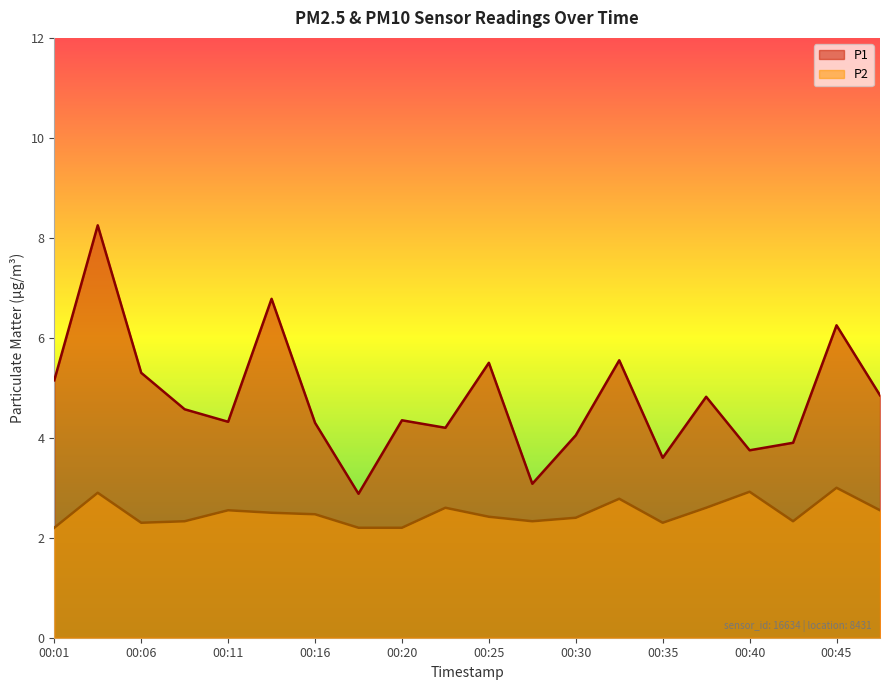

What is the sum of the P2 values at 00:43 and 00:06?

4.6